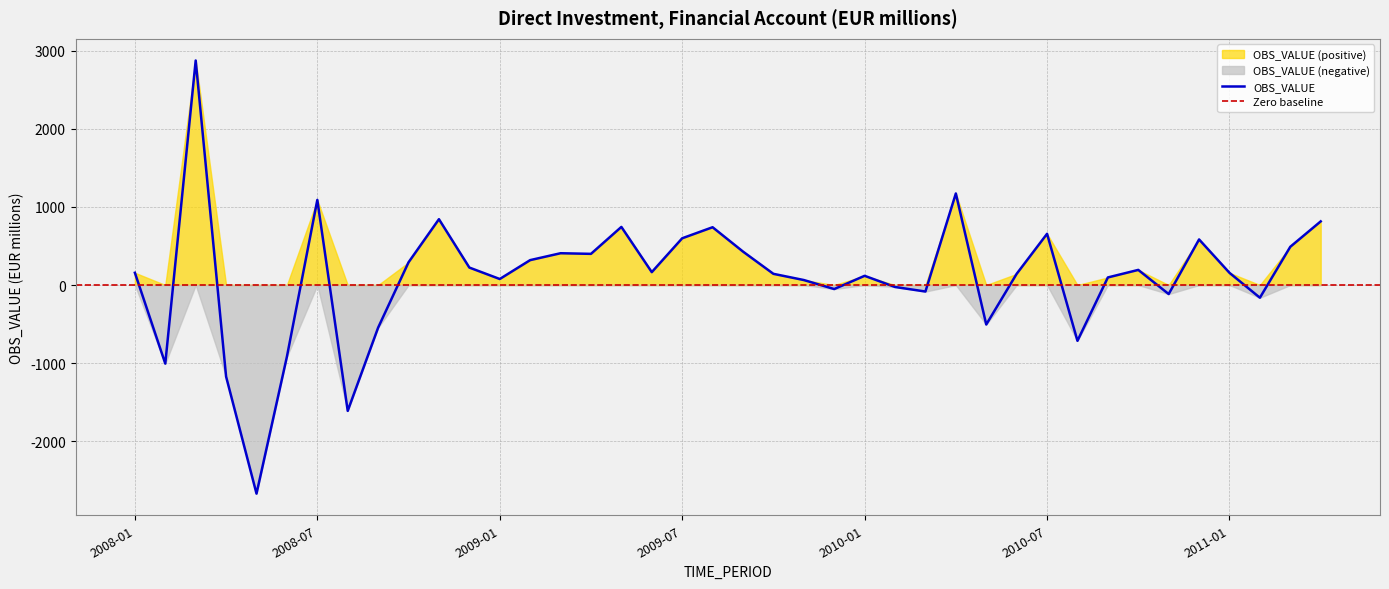

Reading left to right, extract all data points from this chart.

2008-01=156.7	2008-02=-1005.7	2008-03=2872.4	2008-04=-1172.0	2008-05=-2668.9	2008-06=-916.8	2008-07=1088.5	2008-08=-1610.2	2008-09=-545.5	2008-10=290.4	2008-11=842.1	2008-12=223.3	2009-01=76.9	2009-02=318.4	2009-03=406.6	2009-04=398.6	2009-05=743.4	2009-06=164.7	2009-07=597.9	2009-08=739.2	2009-09=427.7	2009-10=143.0	2009-11=63.7	2009-12=-51.6	2010-01=117.6	2010-02=-25.1	2010-03=-83.4	2010-04=1171.1	2010-05=-505.3	2010-06=142.9	2010-07=655.4	2010-08=-714.0	2010-09=96.7	2010-10=193.3	2010-11=-115.6	2010-12=583.1	2011-01=155.8	2011-02=-162.5	2011-03=489.2	2011-04=814.0